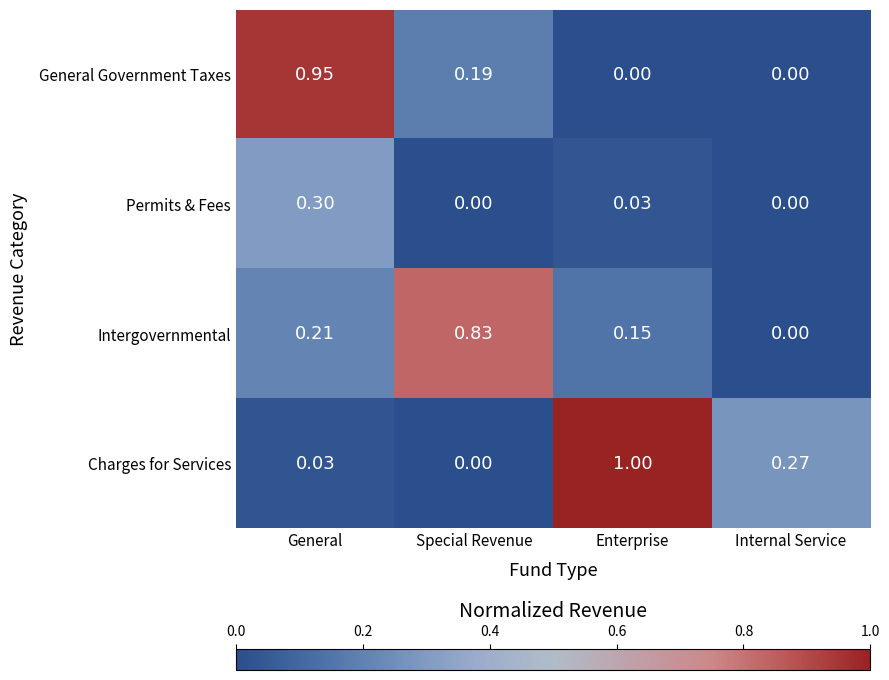

Which series has the widest spread of values?

Charges for Services